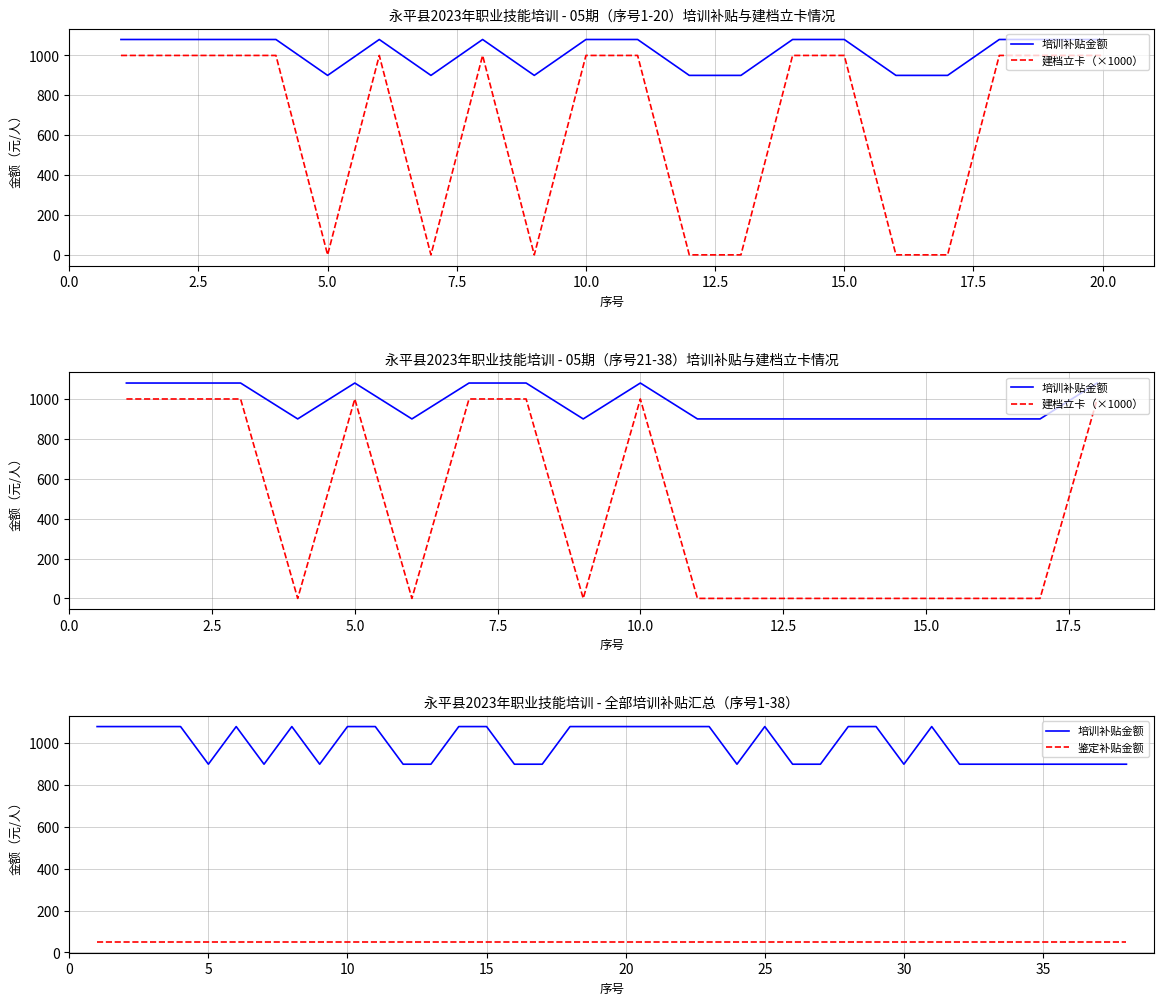

At which category does the data reach its first local peak?

6